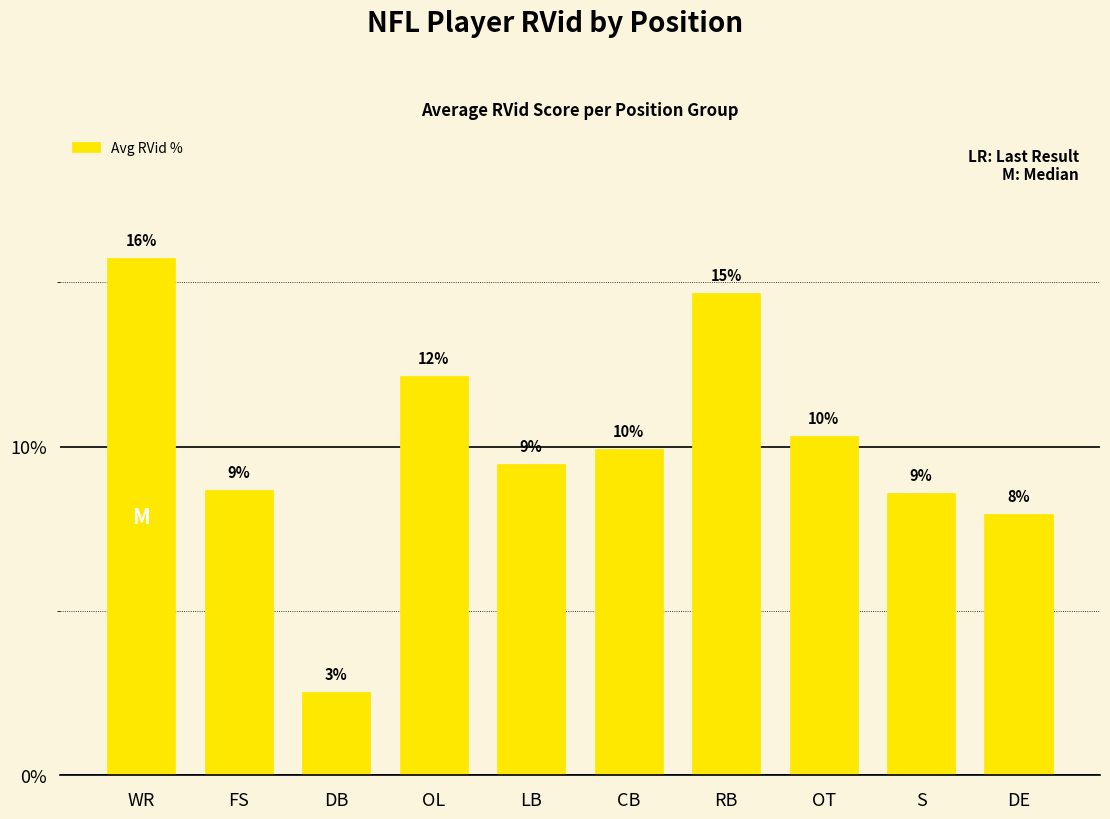

What is the average value?

10.0